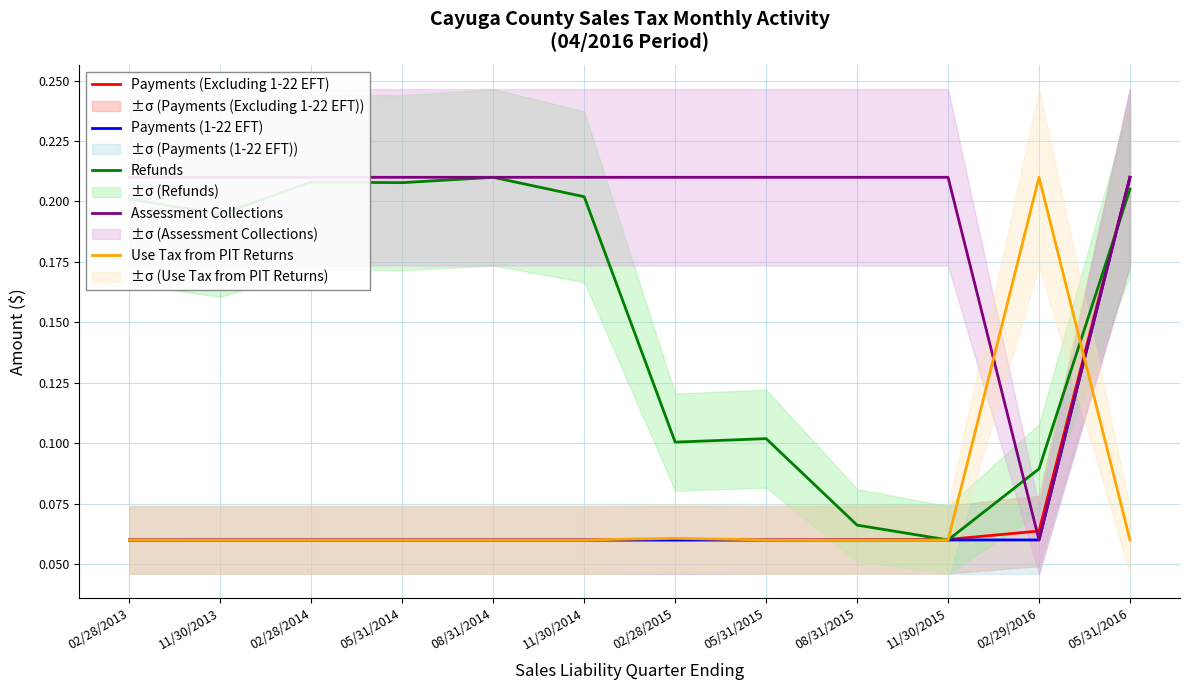

The value of Payments (Excluding 1-22 EFT) at 02/28/2015 is 0.1. True or false?

True